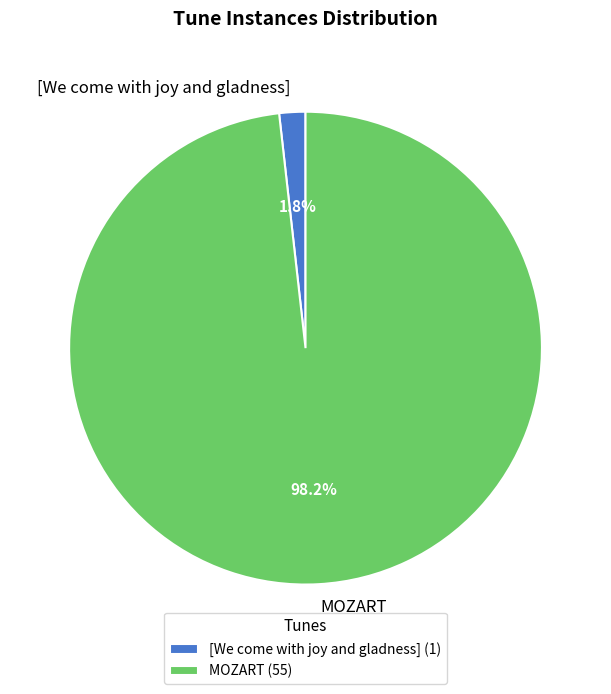

Which category has the biggest portion of the pie?

MOZART